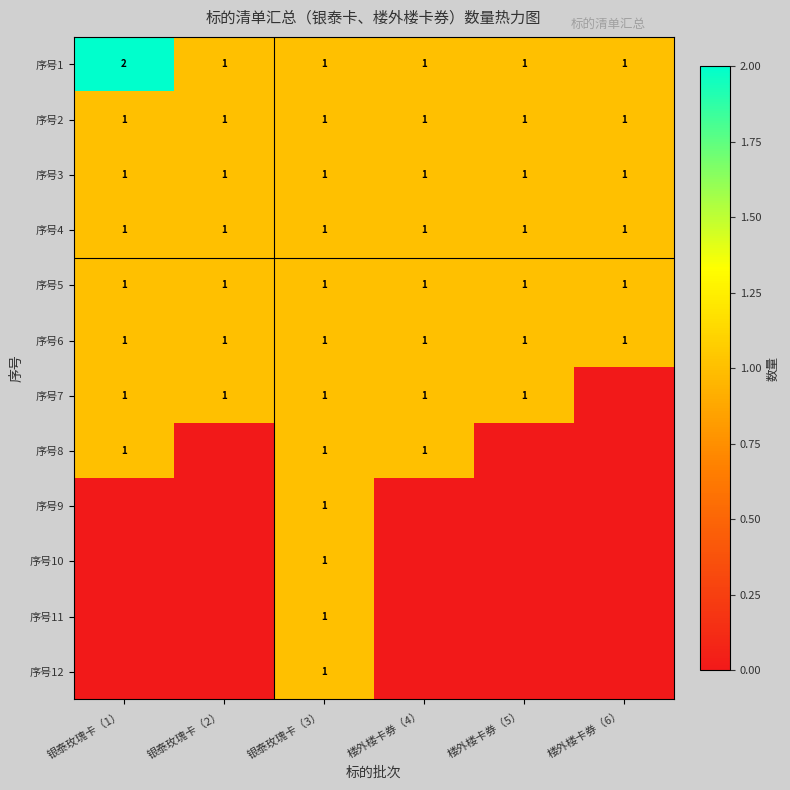

Is it true that 序号5 equals 2 at 楼外楼卡券（5）?

False